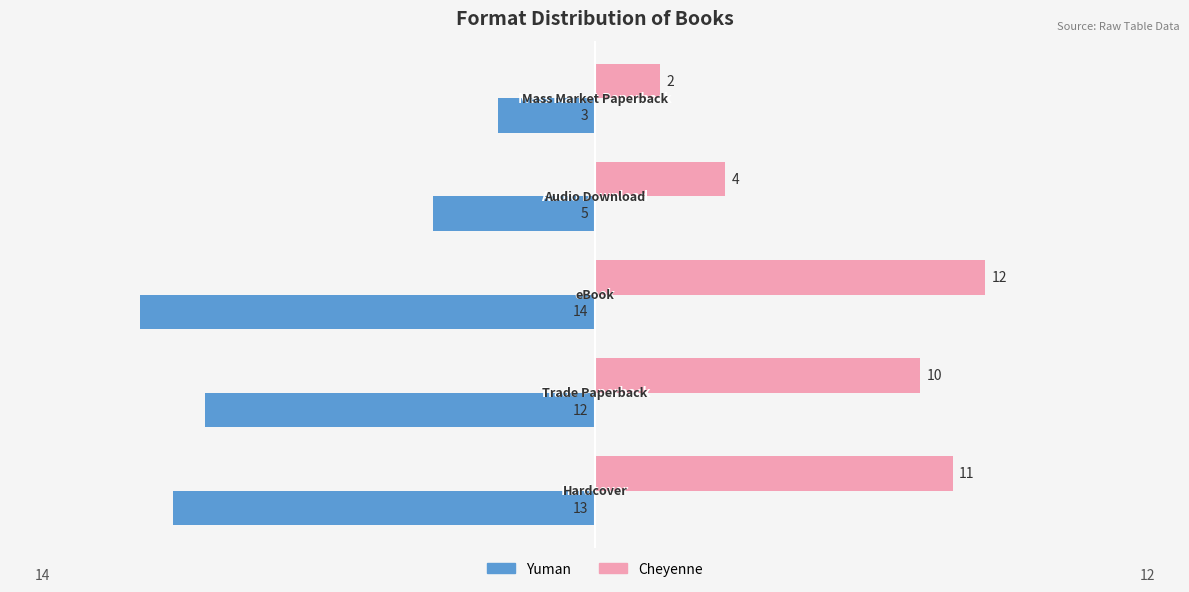

What is the sum of all Yuman values?

-47